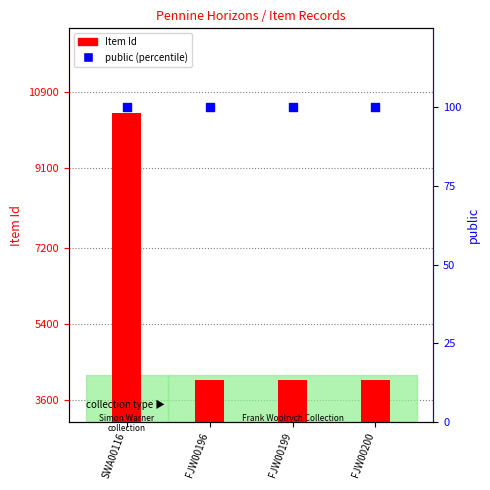

Which series reaches the maximum Y coordinate?

Item Id